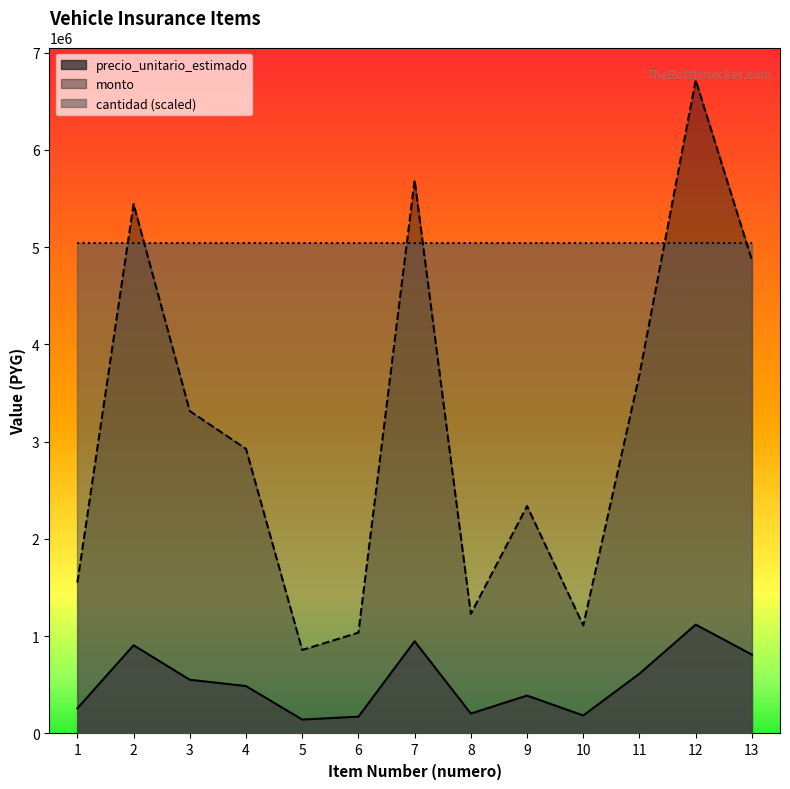

Which category has the lowest value across all series?

5